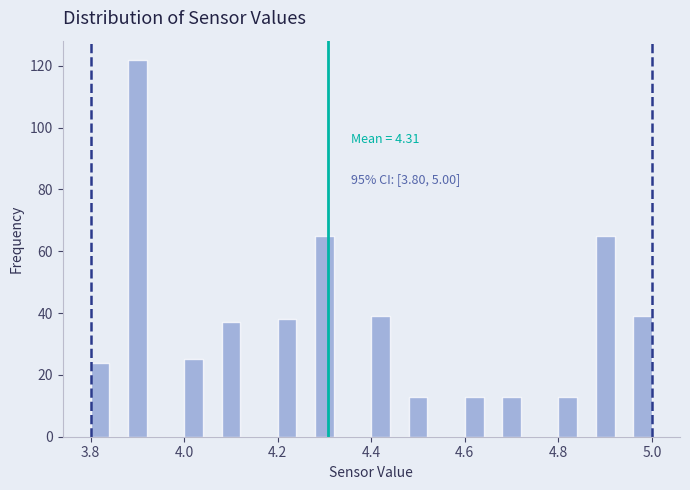

Around what value on the x-axis is the tallest bar? Give the approximate position of its centre, as read against the axis.

3.90